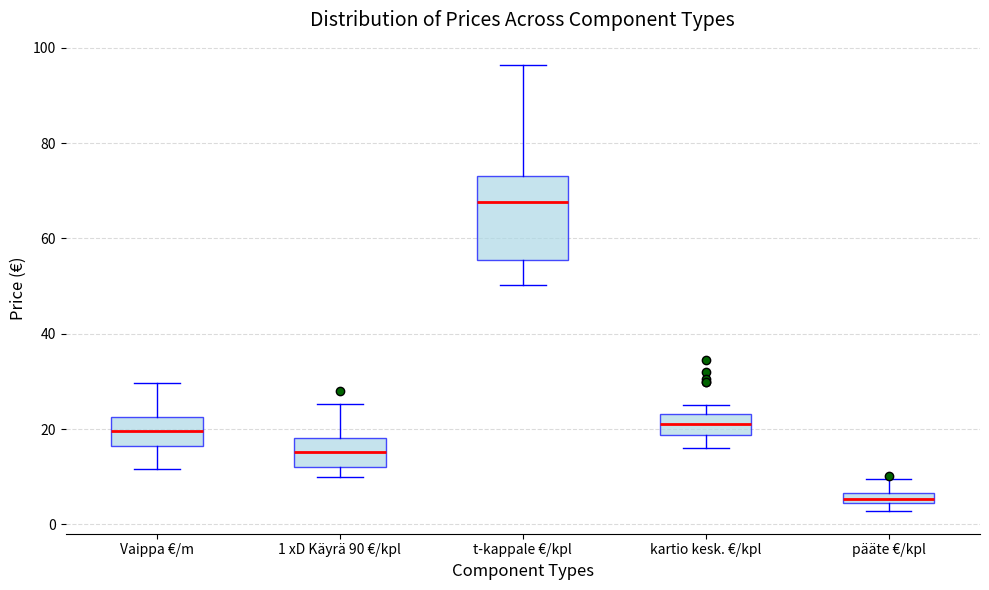

Which box is the tallest, from its lower edge to its upper edge?

t-kappale €/kpl